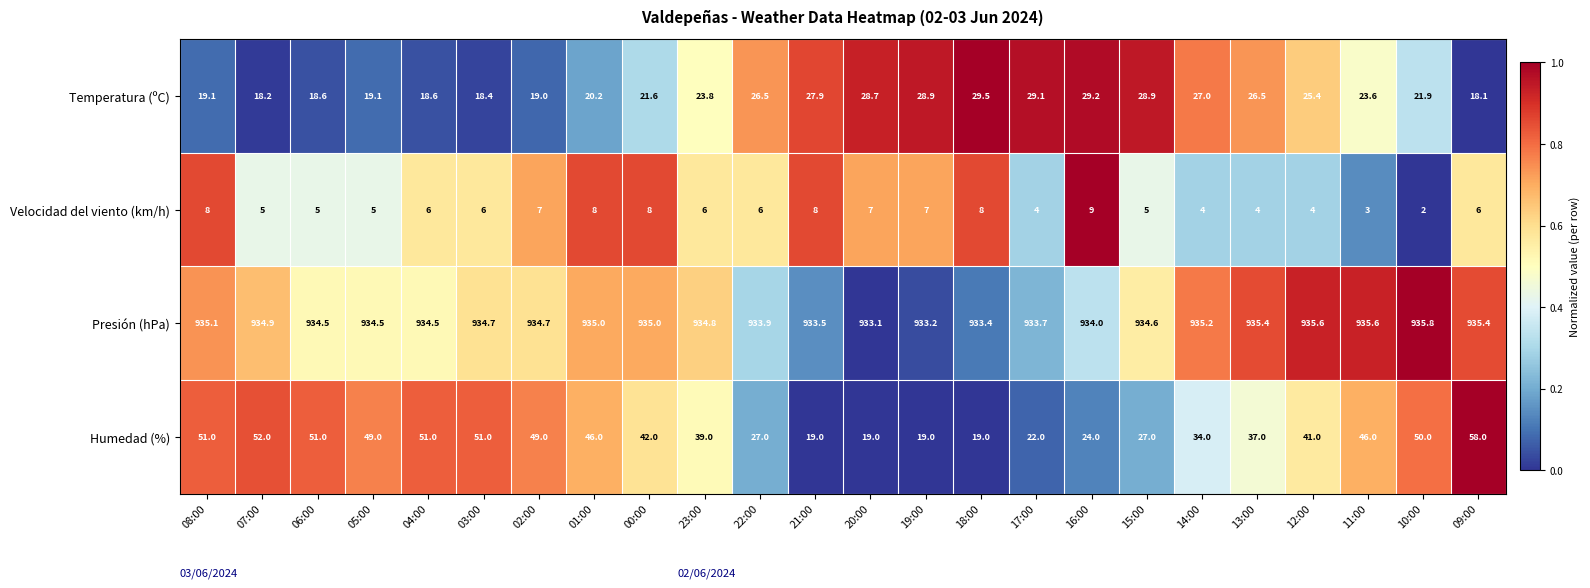

Rank the series by their maximum value, from lowest to highest.

Velocidad del viento (km/h), Temperatura (ºC), Humedad (%), Presión (hPa)